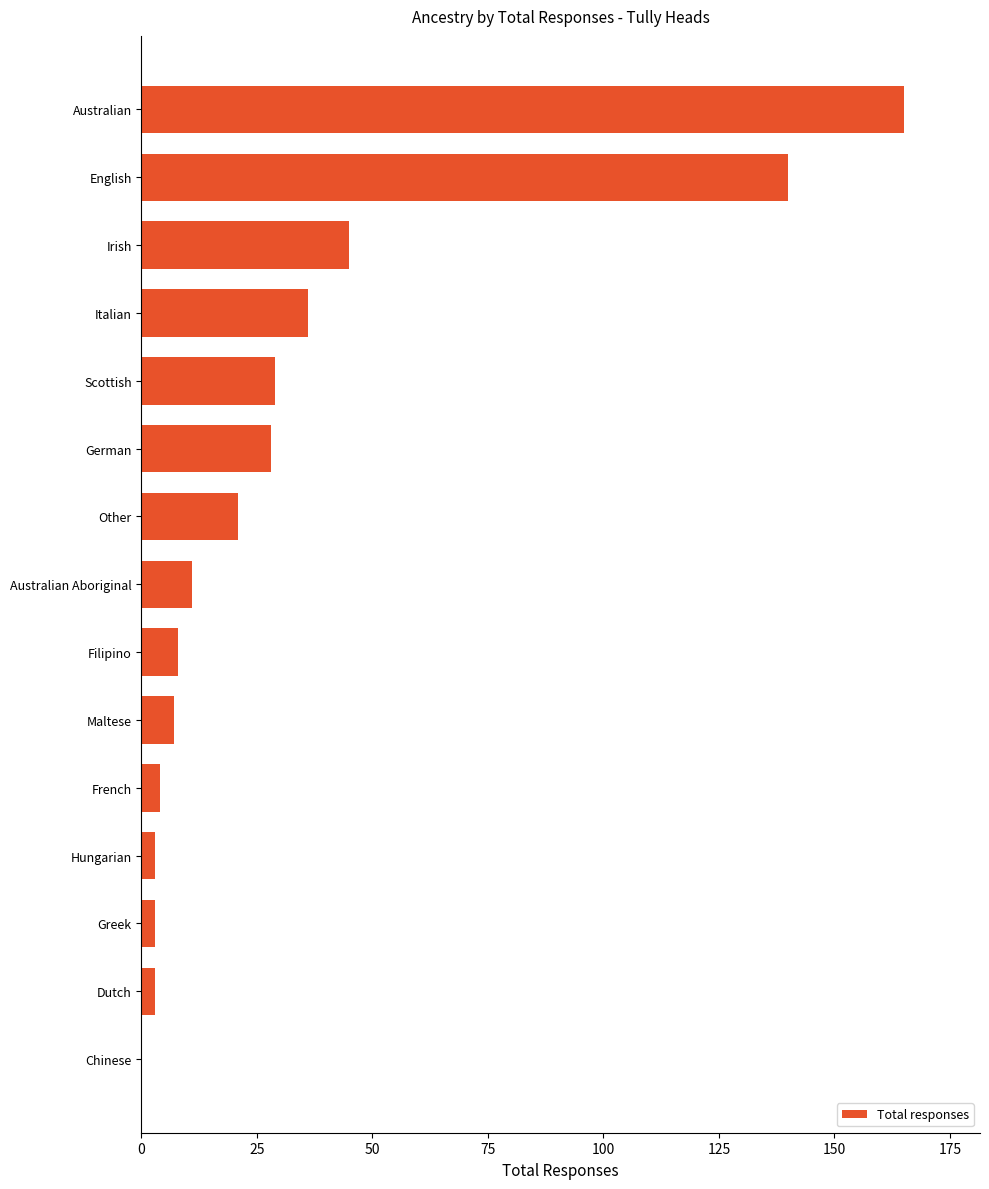

Which has a higher value, Australian Aboriginal or Irish?

Irish